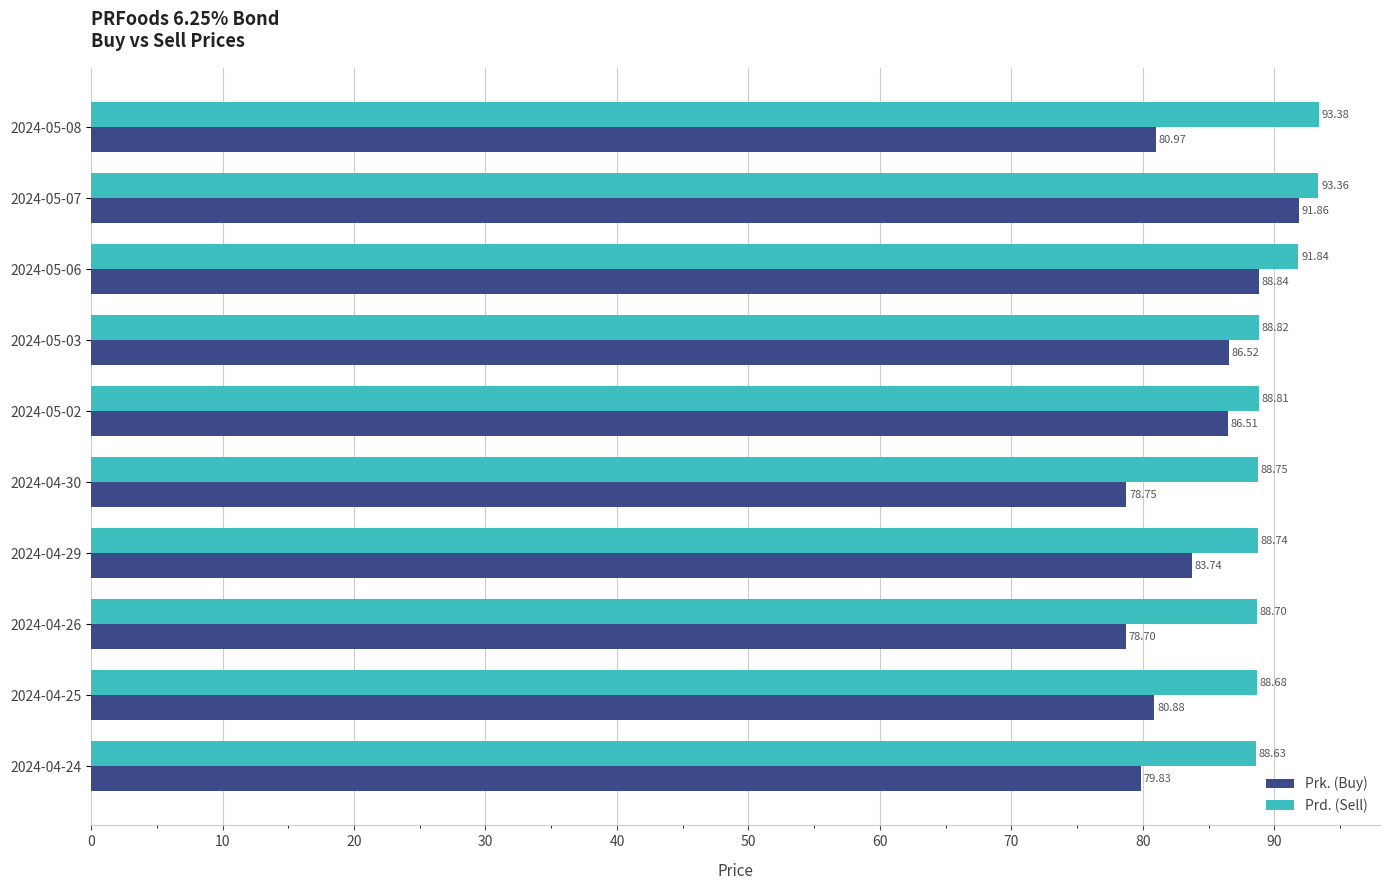

At 2024-05-02, list the series in order from smallest to largest.

Prk. (Buy), Prd. (Sell)